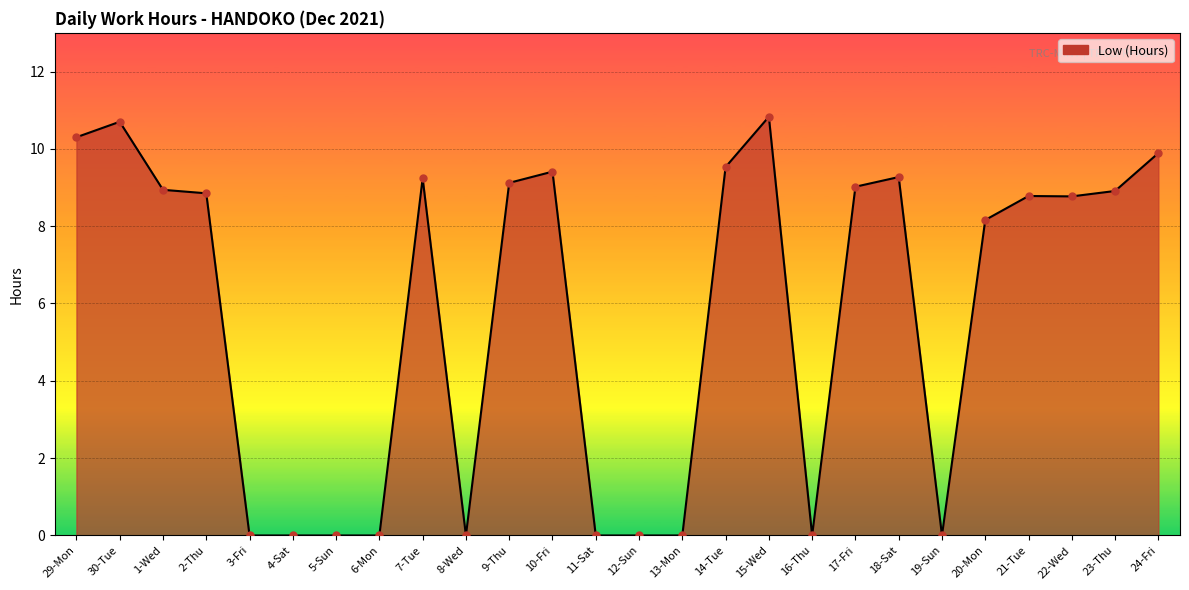

What is the greatest value displayed?

10.8